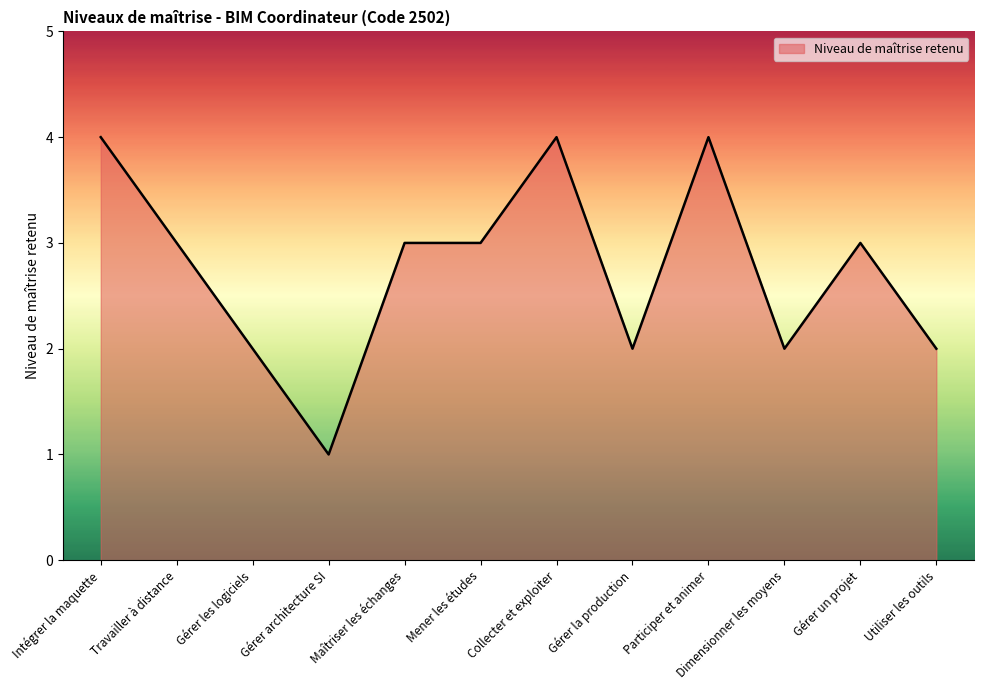

At which category does the data reach its first local valley?

Gérer architecture SI